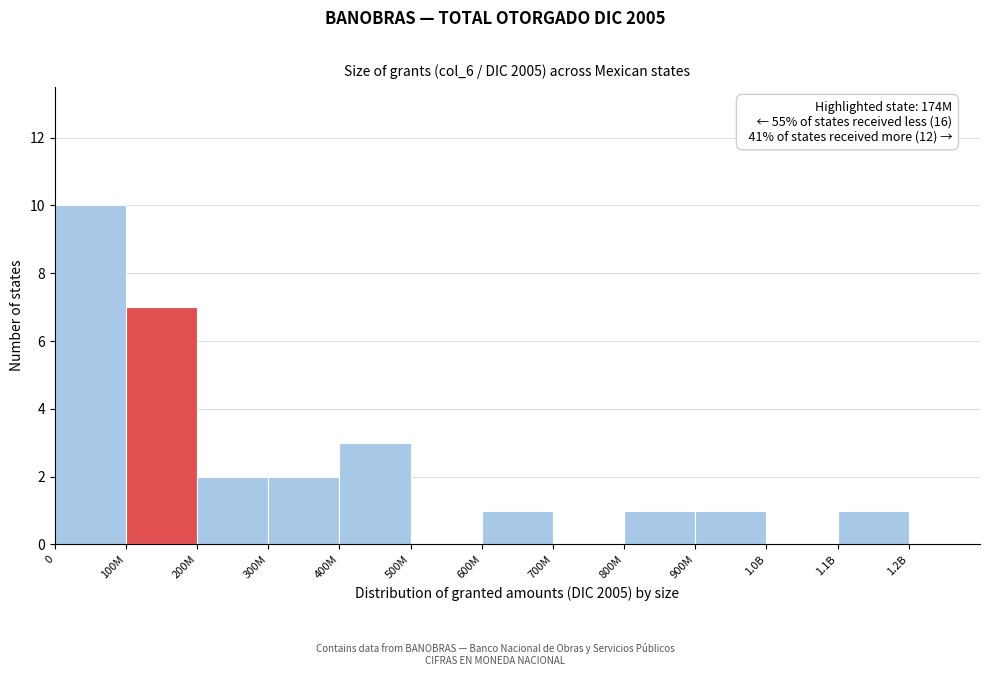

Reading left to right, what are all the values shown in this chart?

0=10	100M=7	200M=2	300M=2	400M=3	500M=0	600M=1	700M=0	800M=1	900M=1	1.0B=0	1.1B=1	1.2B=0